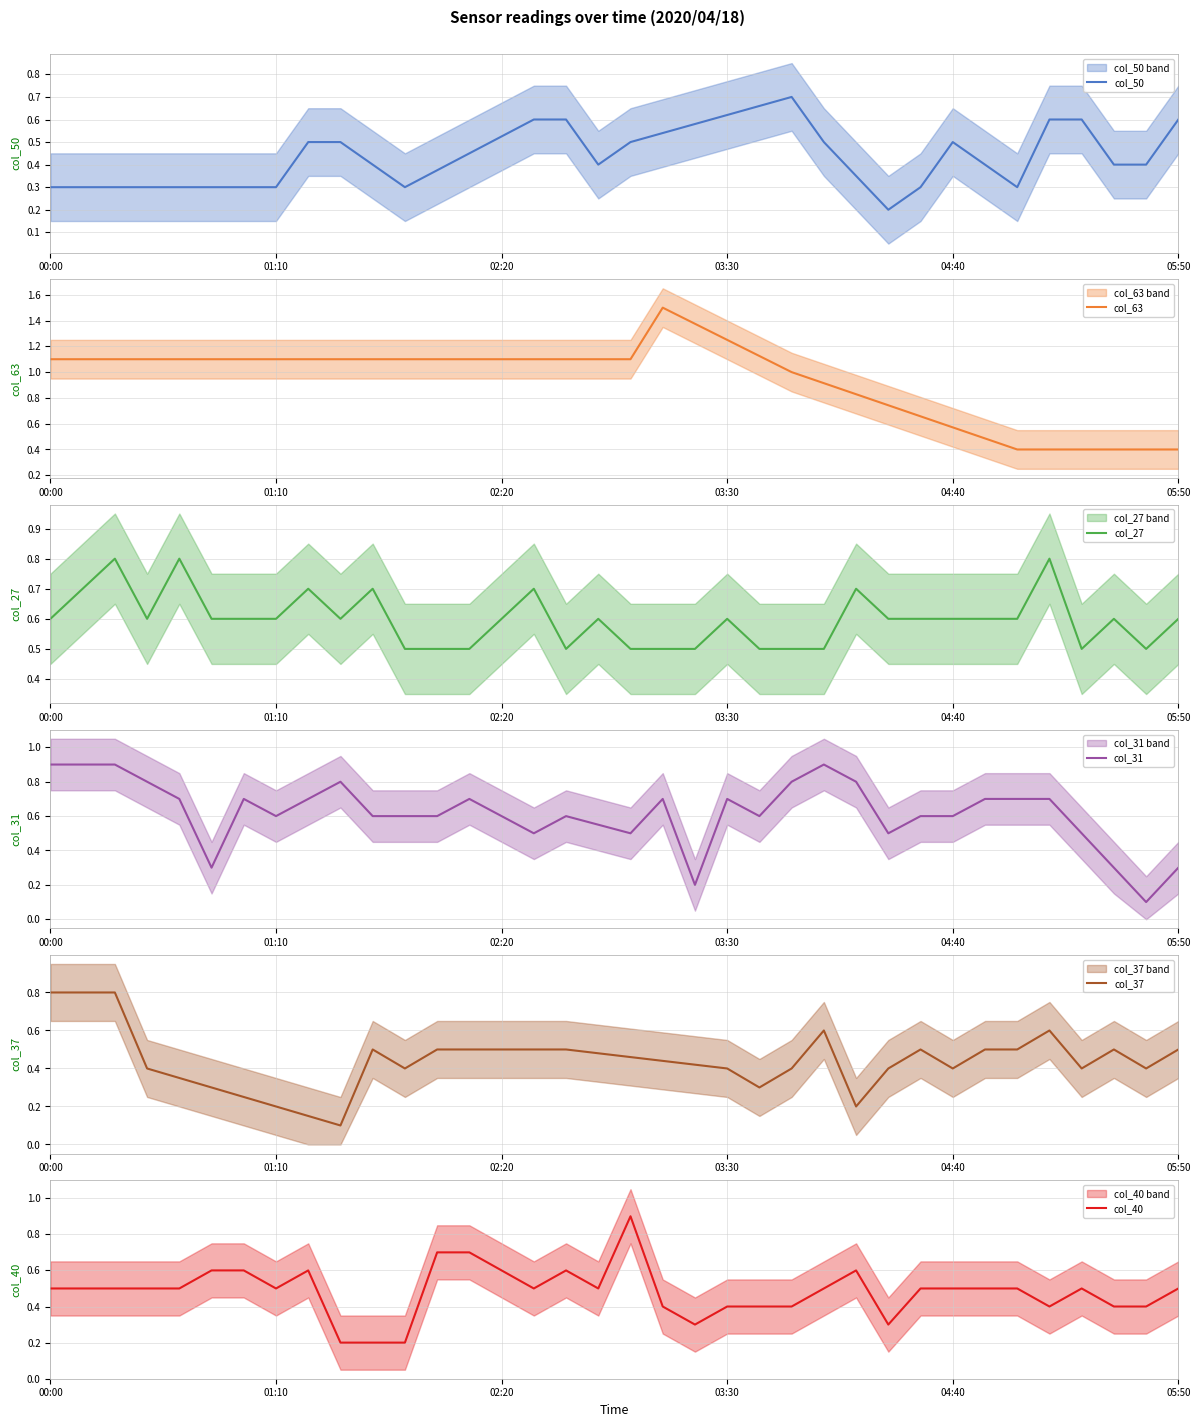

Which category has the highest value in the col_31 series?

00:00